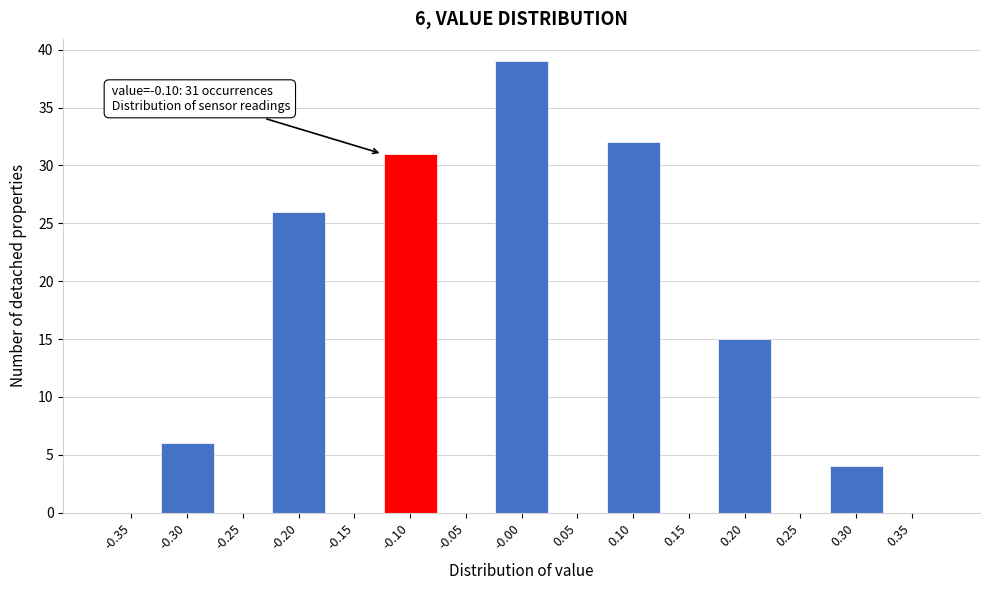

Reading left to right, transcribe all the data shown in this chart.

-0.35=0	-0.30=6	-0.25=0	-0.20=26	-0.15=0	-0.10=31	-0.05=0	-0.00=39	0.05=0	0.10=32	0.15=0	0.20=15	0.25=0	0.30=4	0.35=0